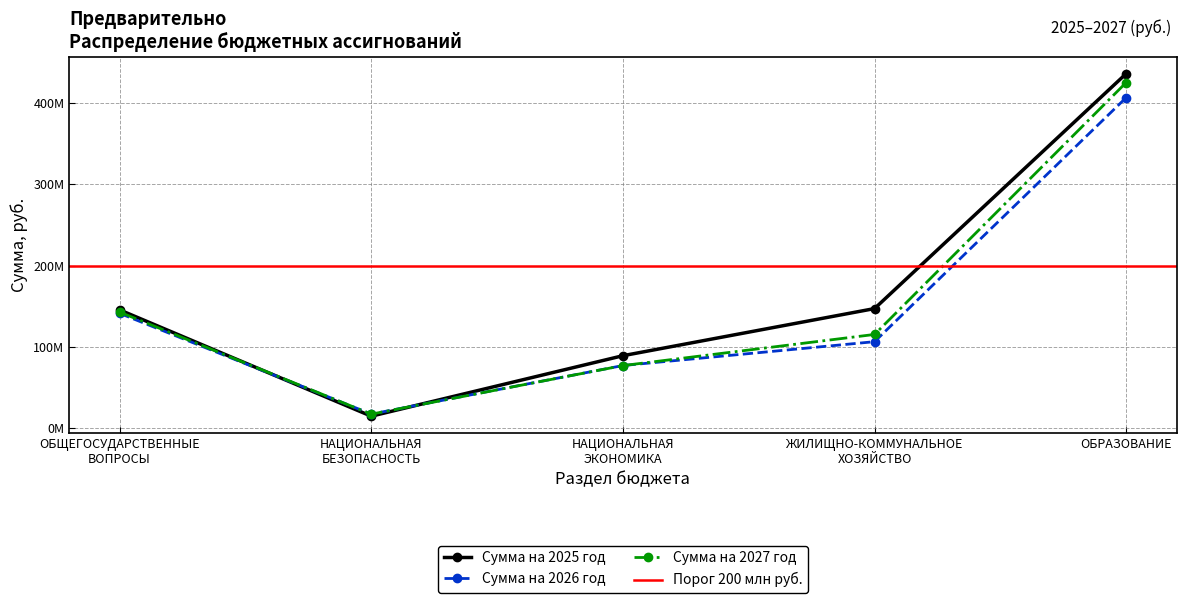

Reading left to right, list all the values displayed in this chart.

Сумма на 2025 год: 145529641	14886025	89217600	147153049	435959985
Сумма на 2026 год: 141289988	17480270	77136937	106462731	406536742
Сумма на 2027 год: 142834356	17374970	77061937	115355212	425066801